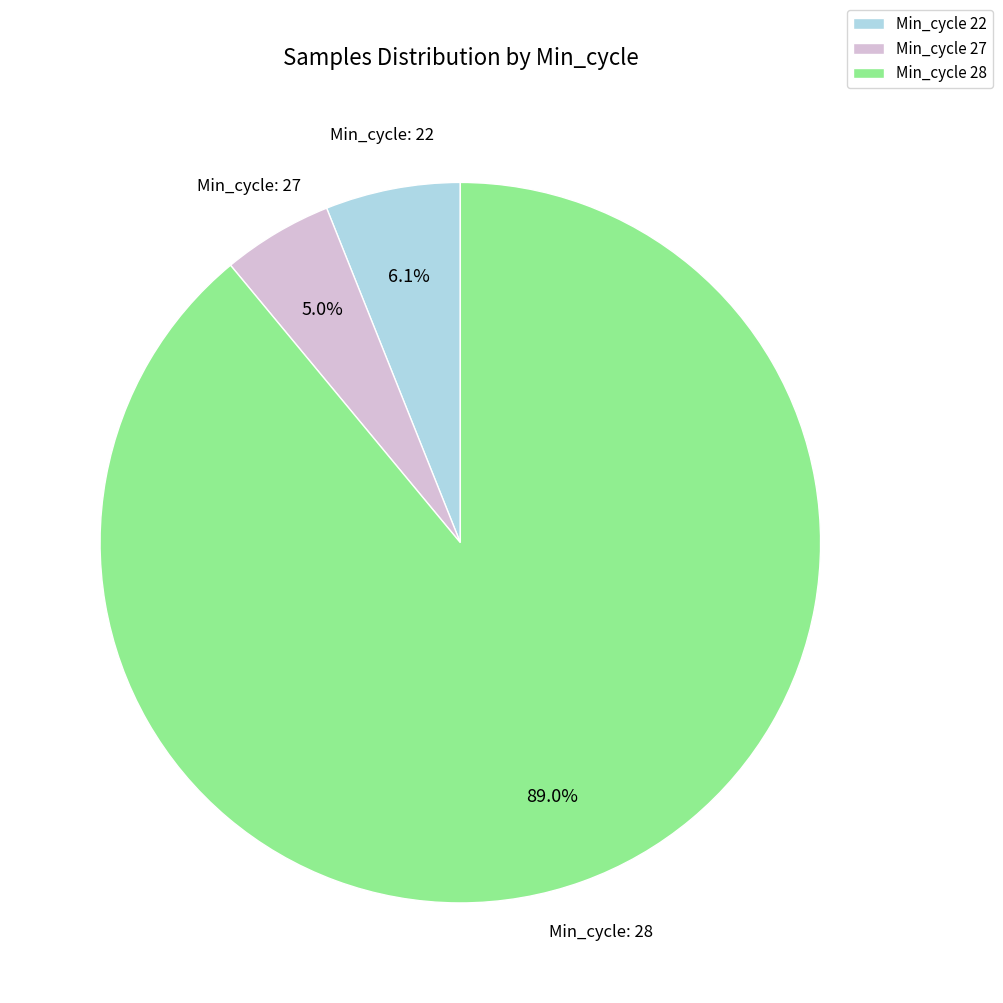

Combined, what portion of the pie is Min_cycle 28 and Min_cycle 22?

95.0%